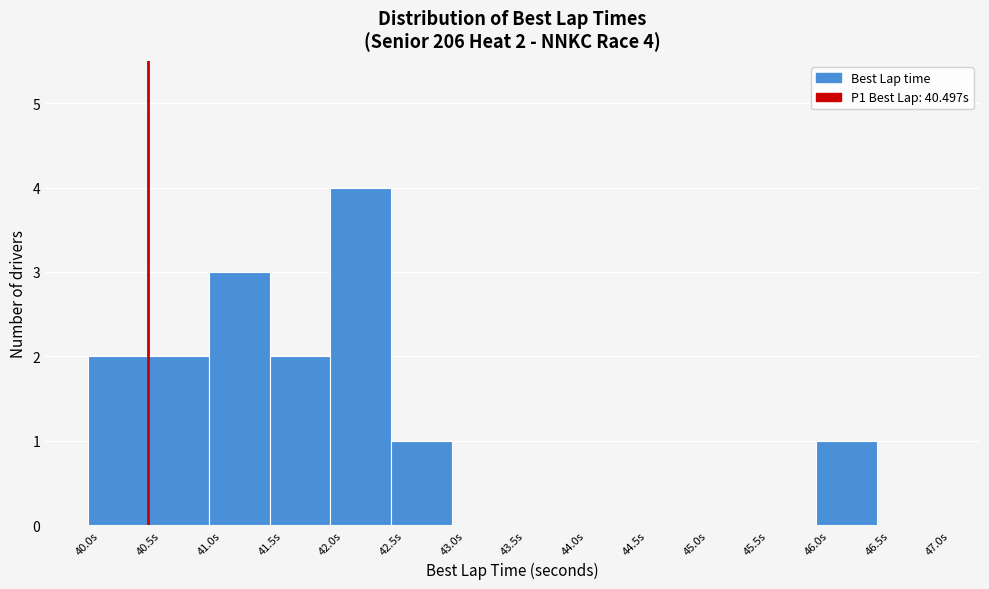

Over which range of the x-axis is the bar tallest?

42.0 to 42.5